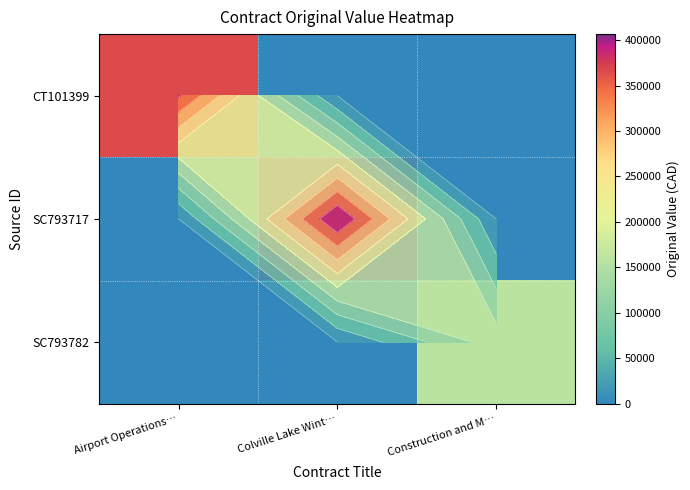

Which series changed the most between Airport Operations… and Colville Lake Wint…?

SC793717